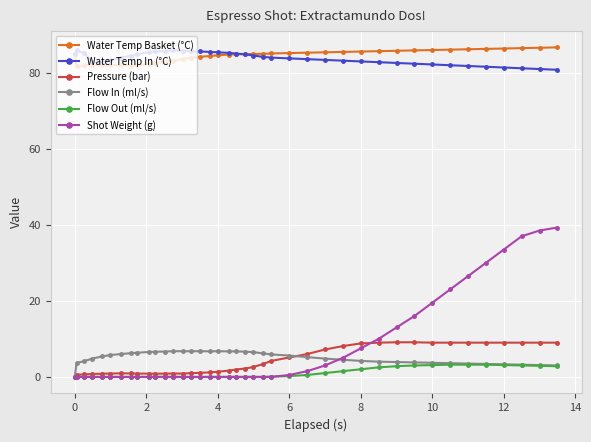

True or false: Shot Weight (g) and Water Temp In (°C) cross at least once.

False